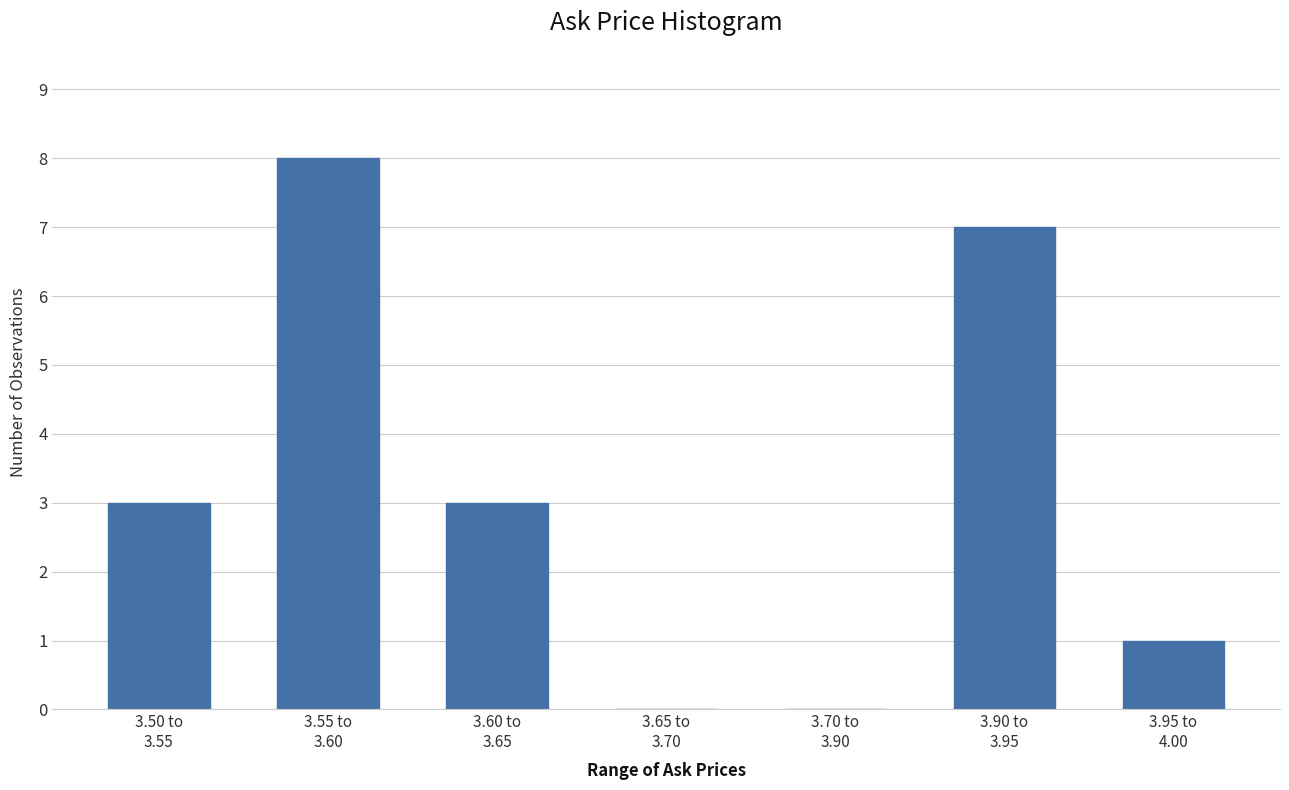

What is the greatest value displayed?

8